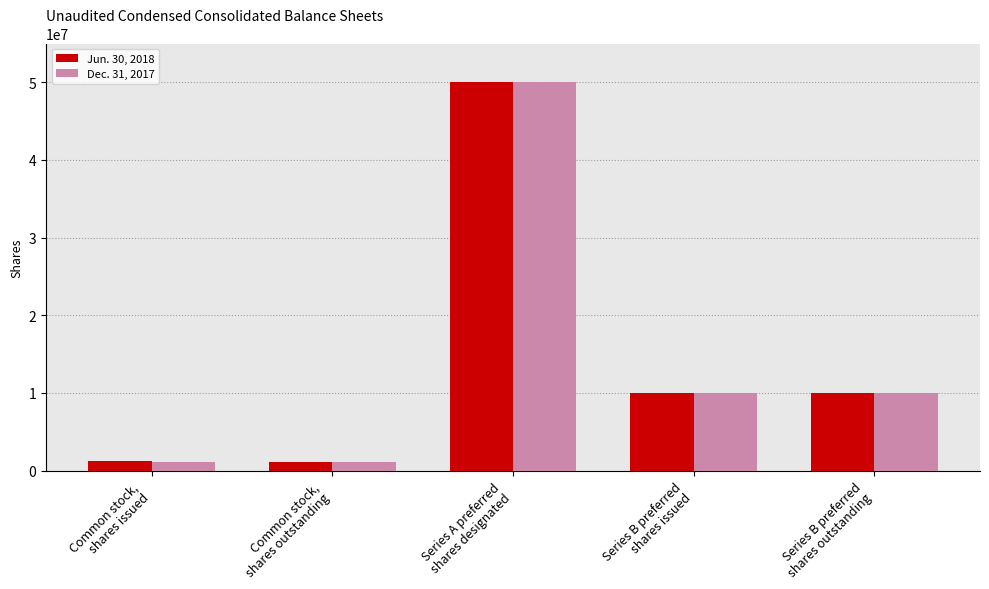

What is the difference between the second highest and second lowest values in the Dec. 31, 2017 series?

8859602